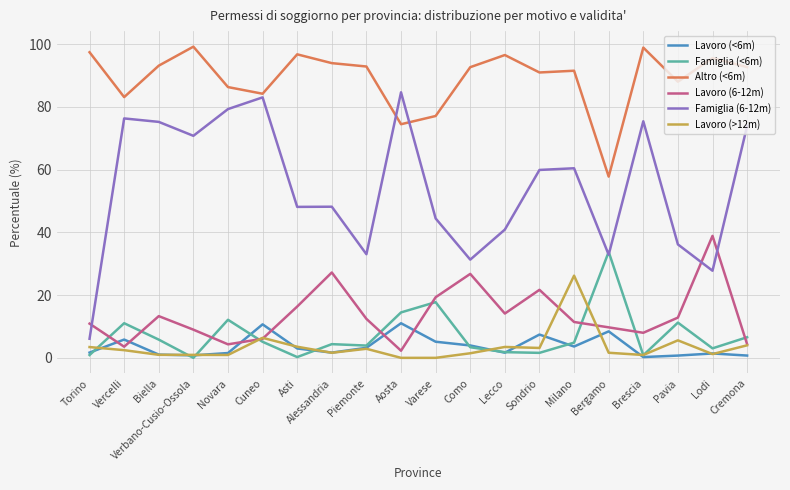

What is the average value of the Famiglia (<6m) series?

7.1